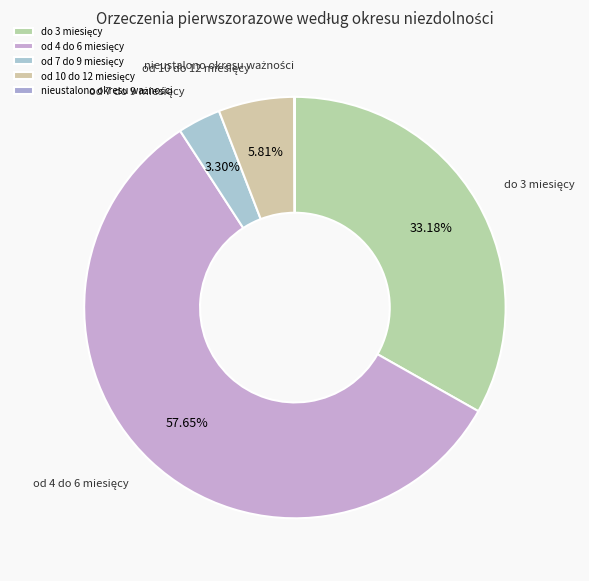

To the nearest percent, what is the average slice percentage?

20%